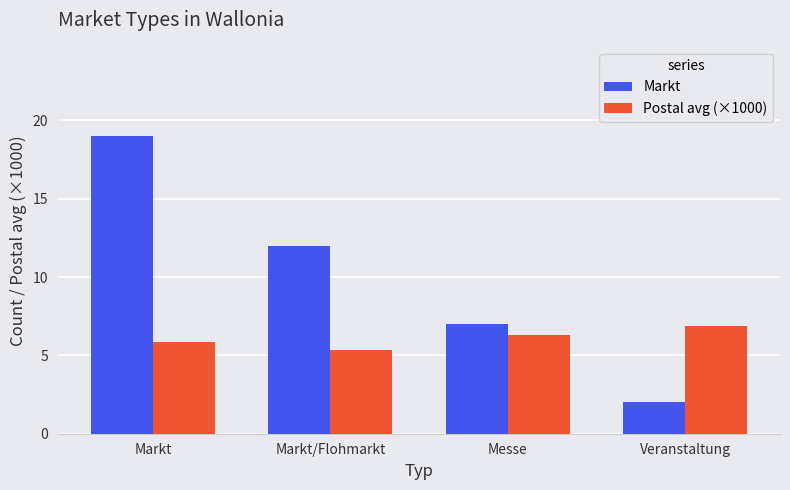

Reading left to right, extract all data points from this chart.

Markt: Markt=19.0	Markt/Flohmarkt=12.0	Messe=7.0	Veranstaltung=2.0
Postal avg (×1000): Markt=5.9	Markt/Flohmarkt=5.3	Messe=6.3	Veranstaltung=6.9